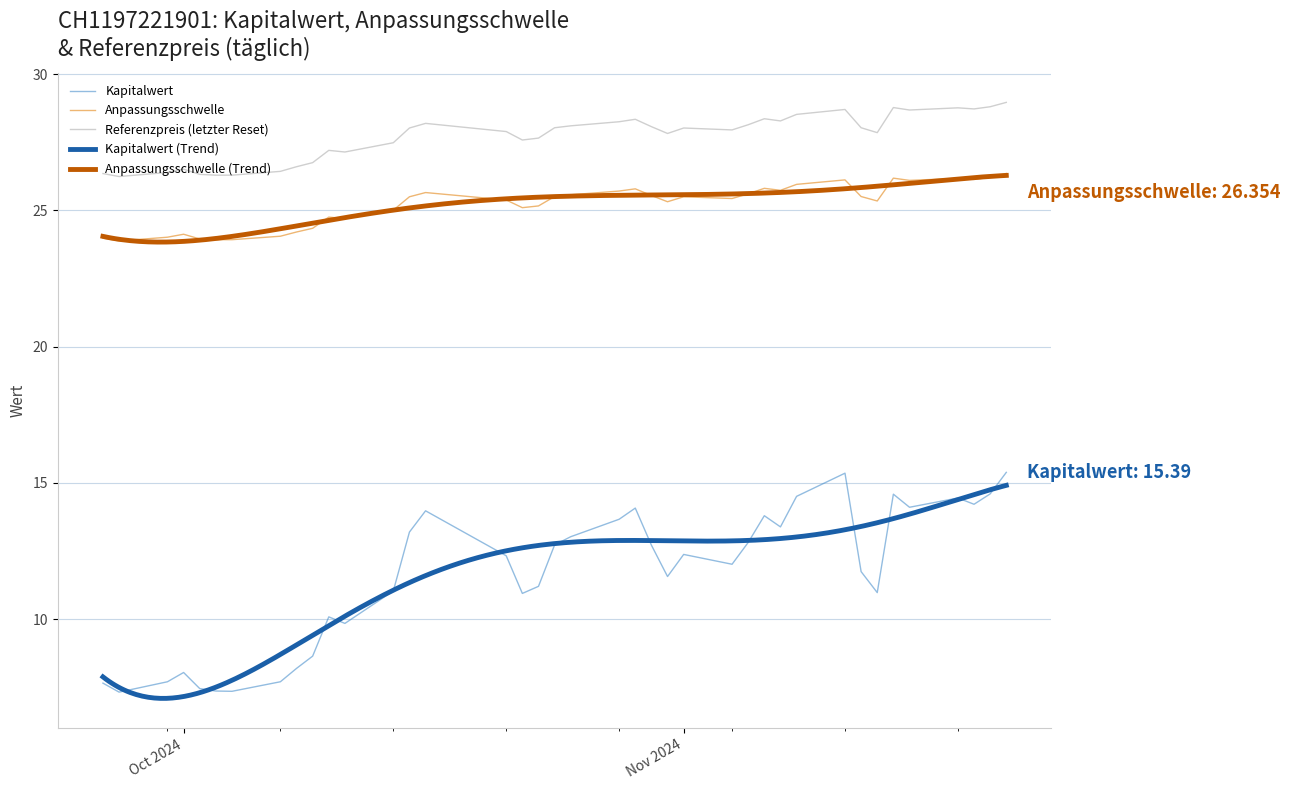

Which category has the highest value in the Kapitalwert series?

2024-11-21